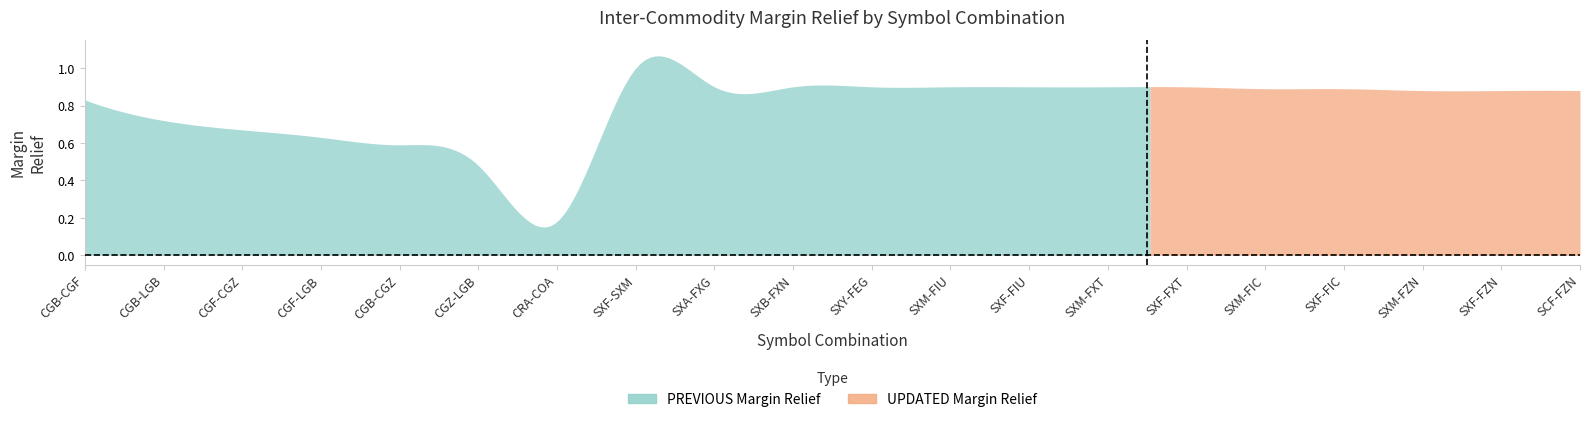

True or false: updated has a value of 0.4 at 19.

False